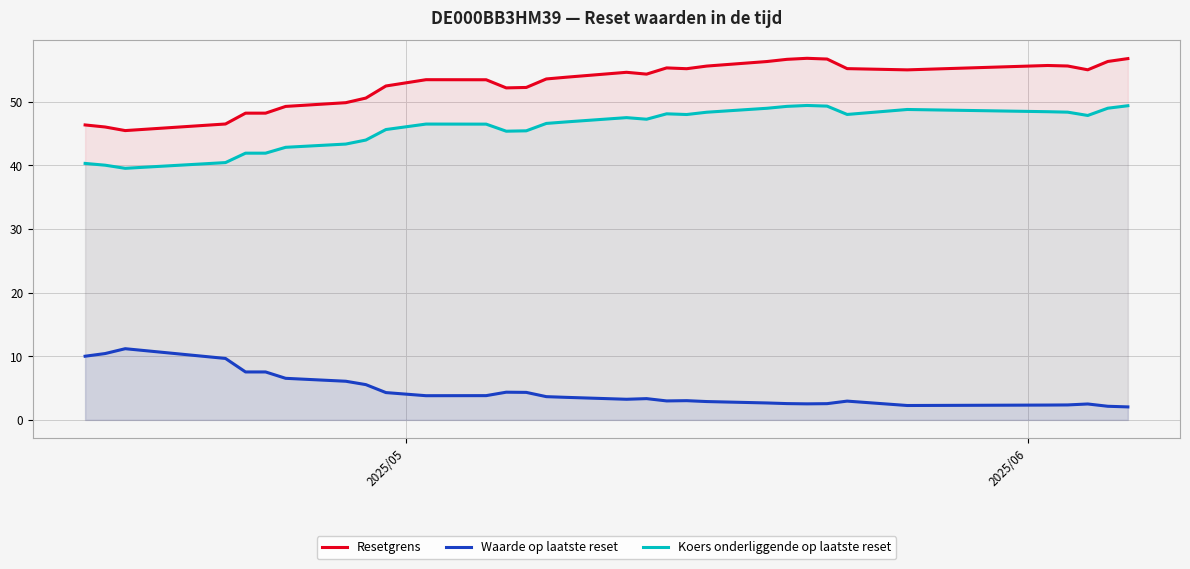

What is the greatest value displayed?

56.8